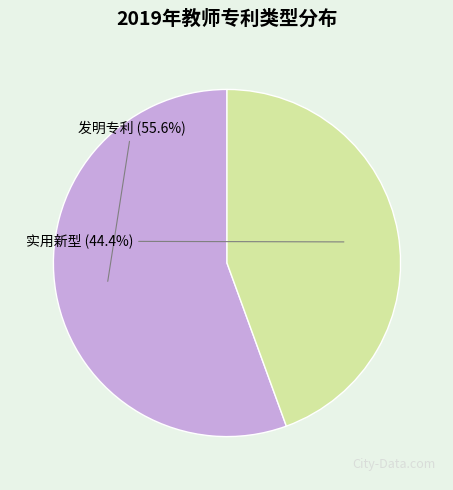

Combined, do 发明专利 and 实用新型 account for over 50%?

Yes